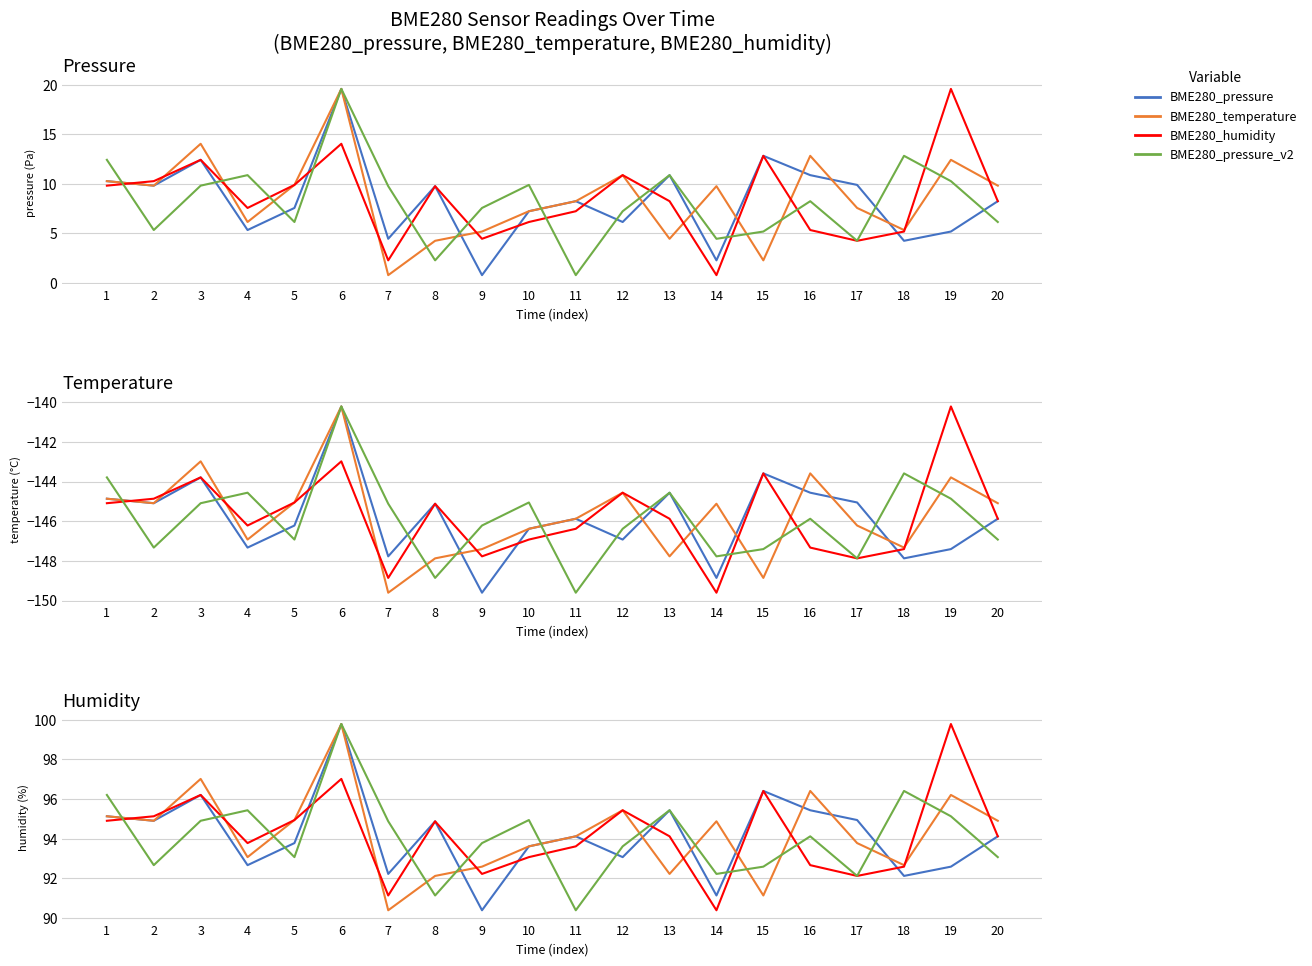

Which series has the largest range (max minus min)?

BME280_pressure